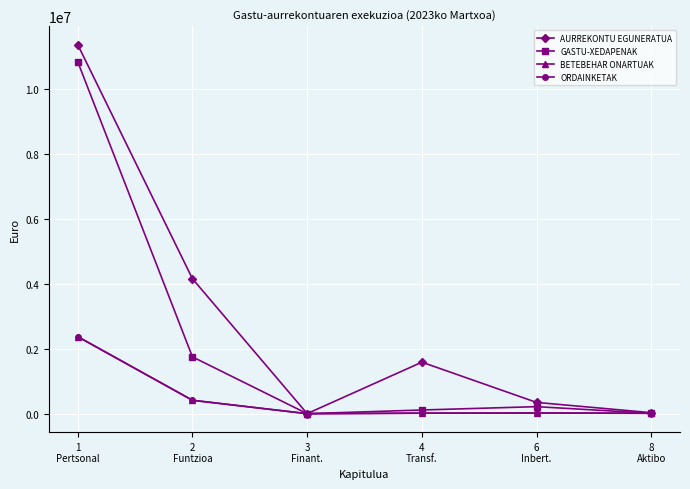

Where is the first local minimum for GASTU-XEDAPENAK?

3
Finant.